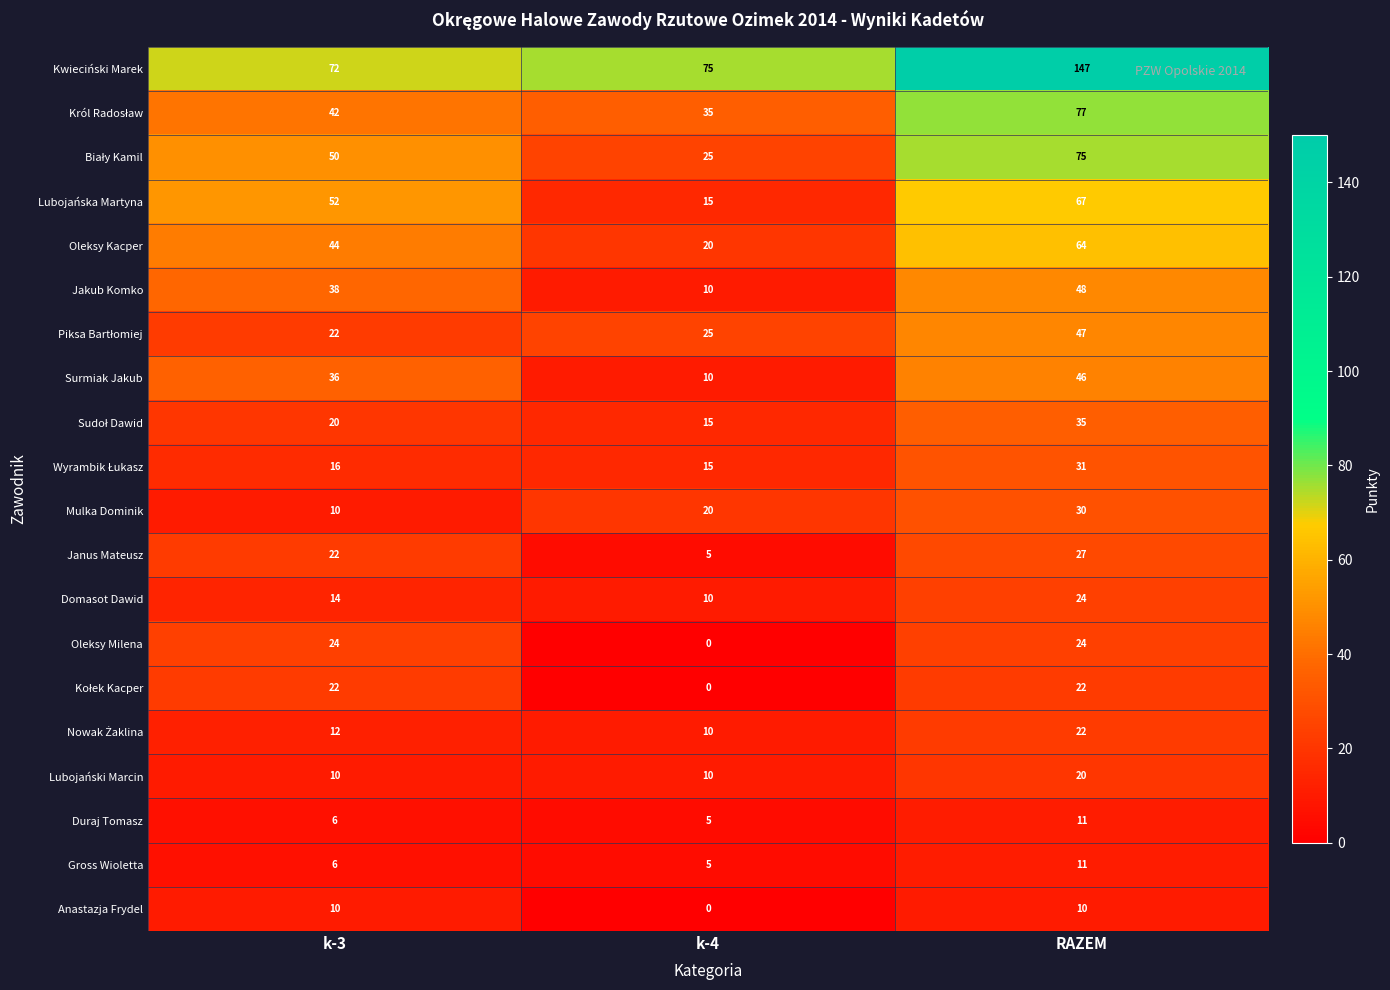

How many categories are shown in the chart?

3